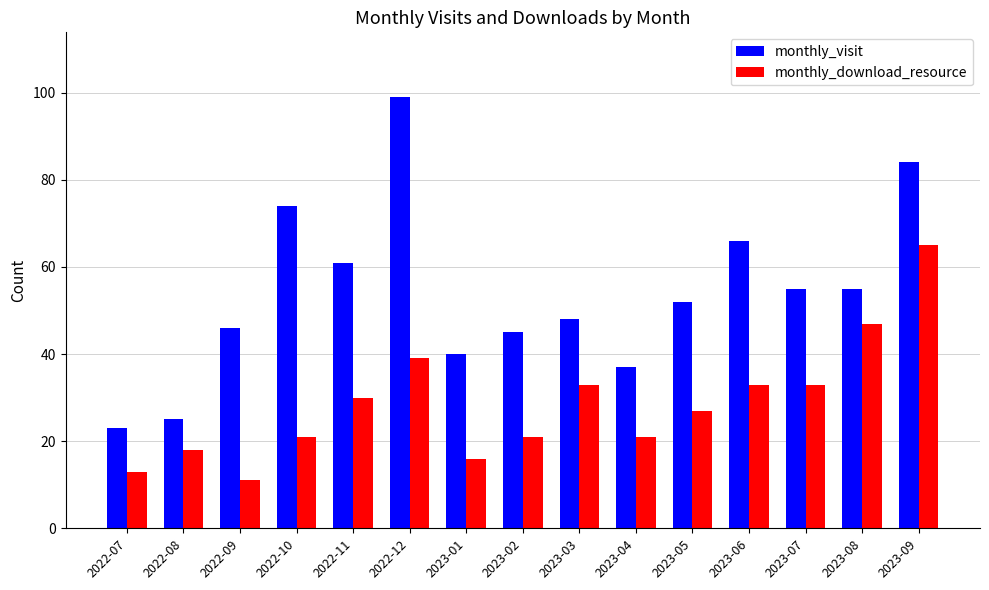

What position from the right is 2022-08?

14